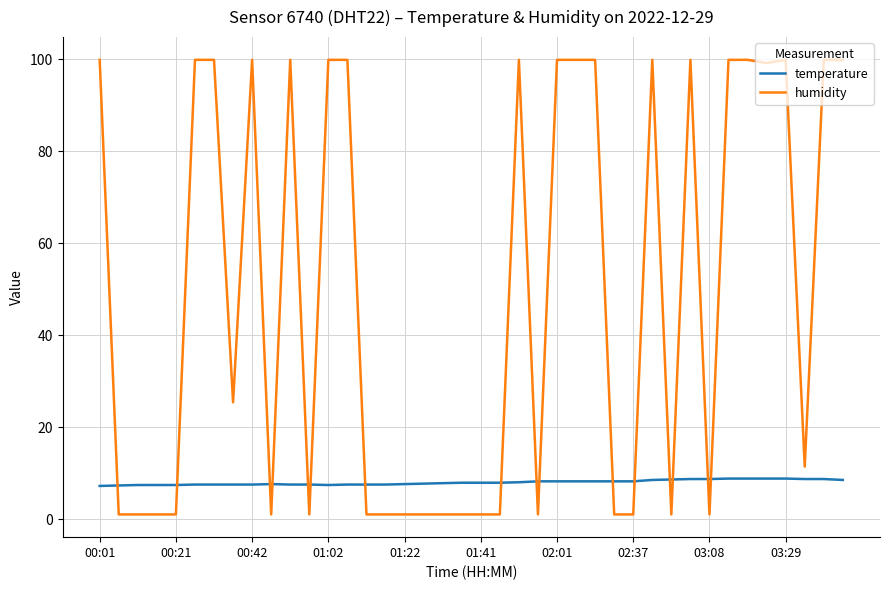

What is the minimum value shown in the chart?

1.0